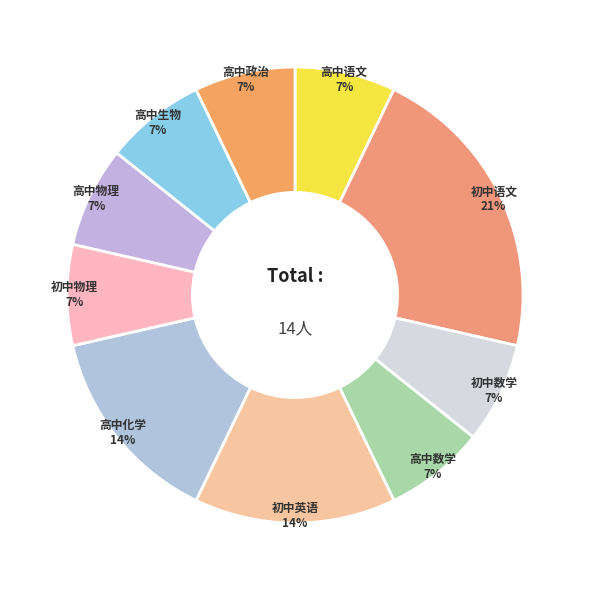

How many slices are in this pie chart?

10